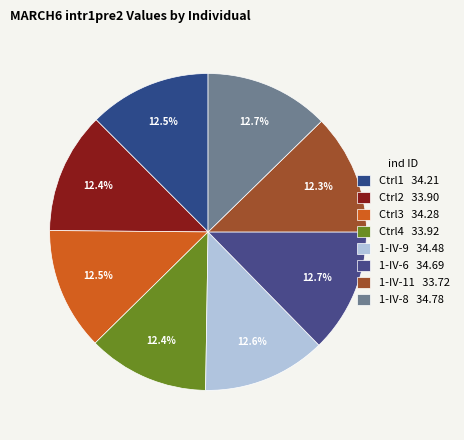

Which category has the biggest portion of the pie?

1-IV-8